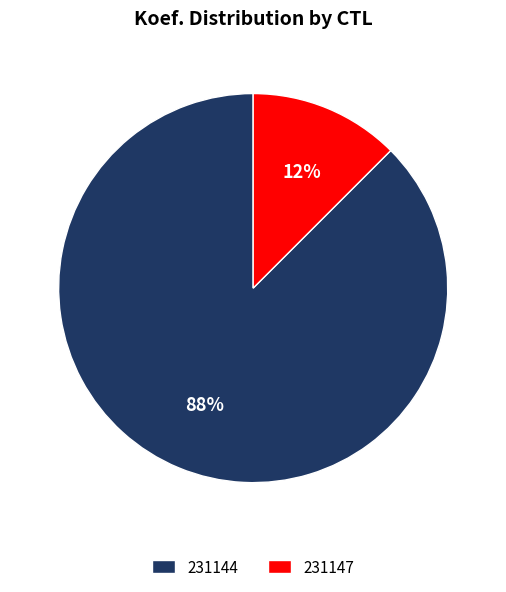

The 231144 slice represents 88% of the pie. True or false?

True